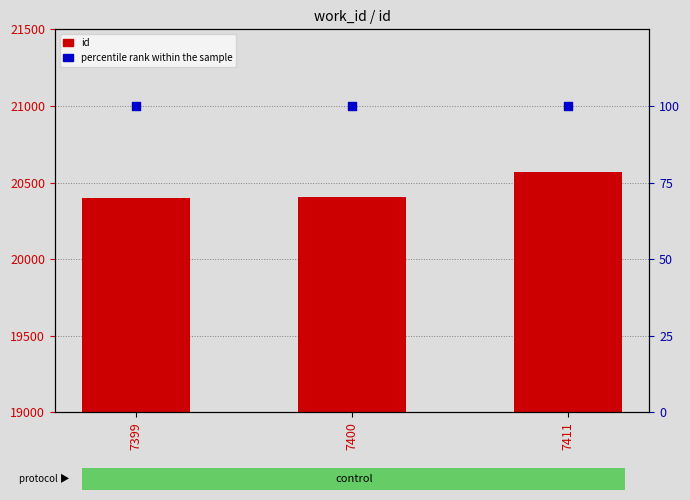

What are all the series names shown in the legend?

id, percentile rank within the sample